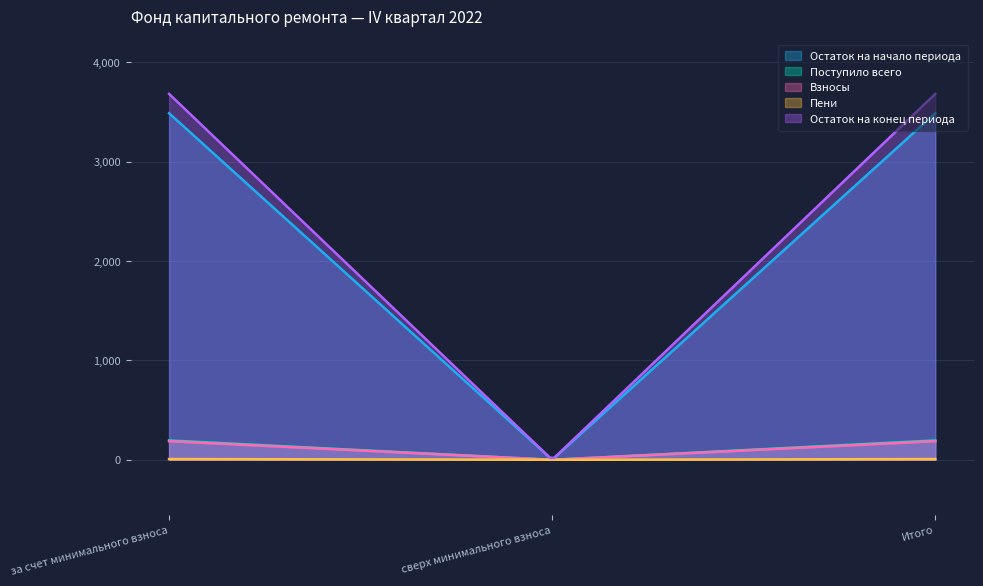

What is the sum of the Пени values at за счет минимального взноса and сверх минимального взноса?

7.6